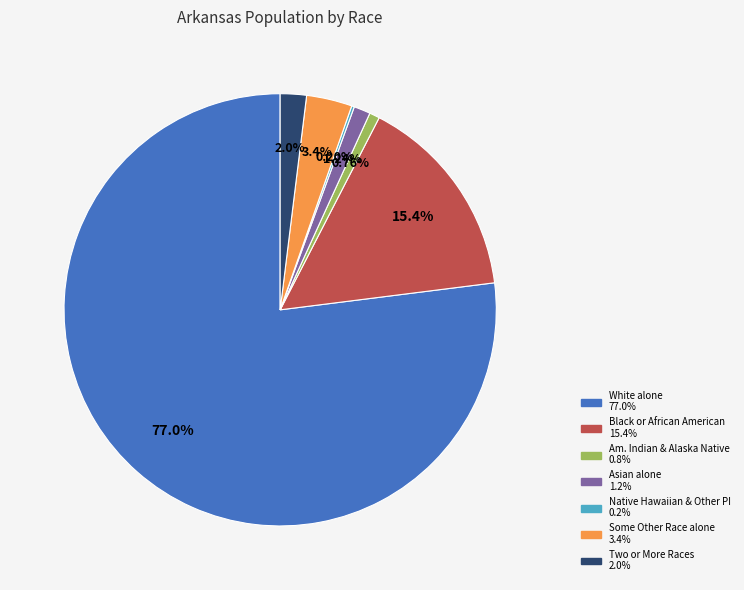

Is there a majority slice in this chart?

Yes